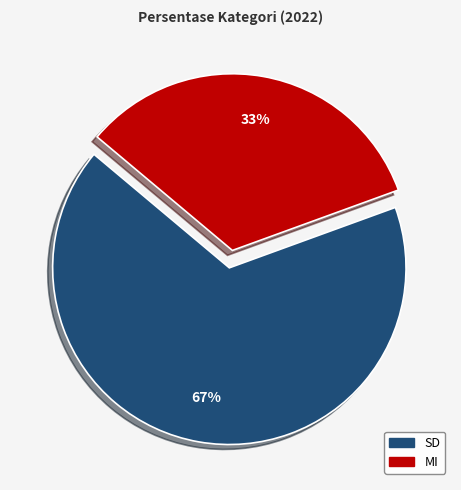

To the nearest percent, what is the average slice percentage?

50%